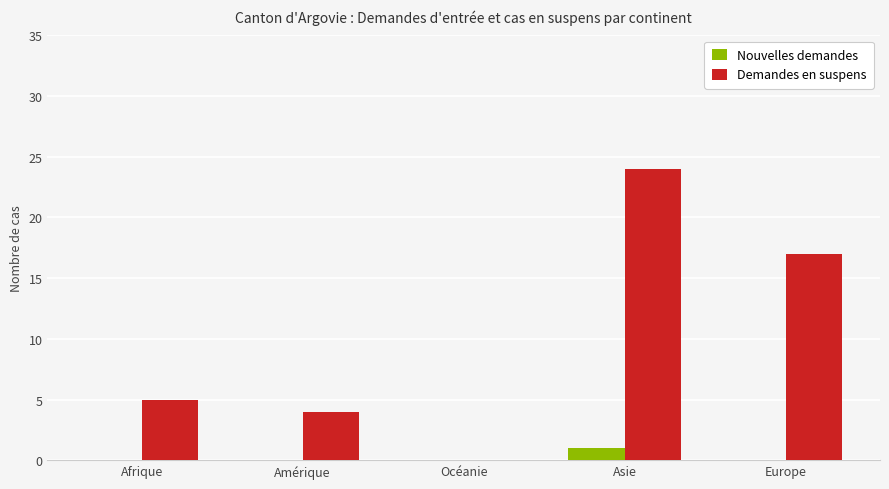

Between Amérique and Europe, which series saw the biggest shift?

Demandes en suspens